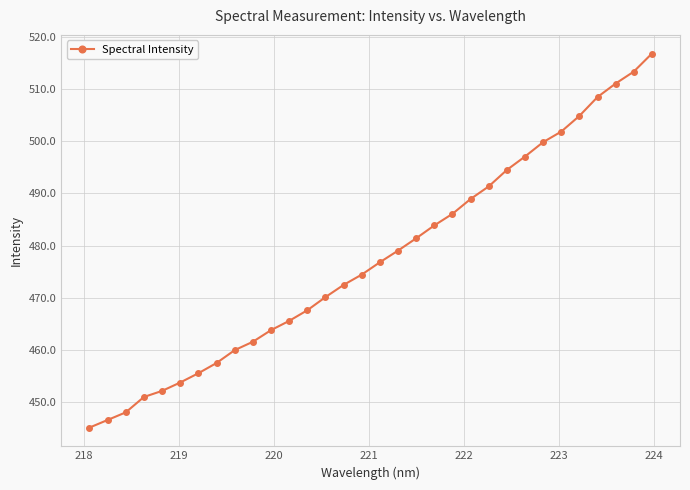

What is the difference between the second highest and minimum values?

68.1